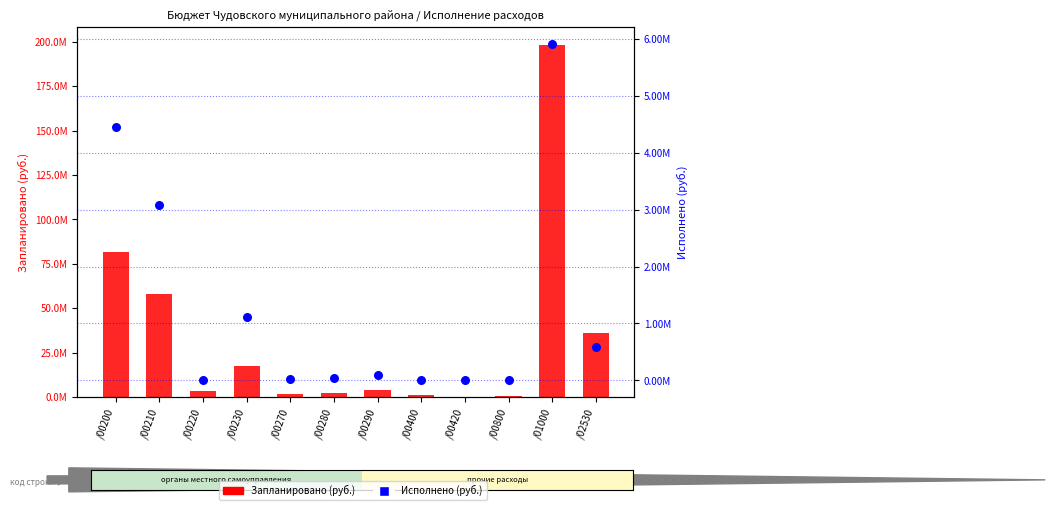

Which series reaches the maximum Y coordinate?

Запланировано (руб.)